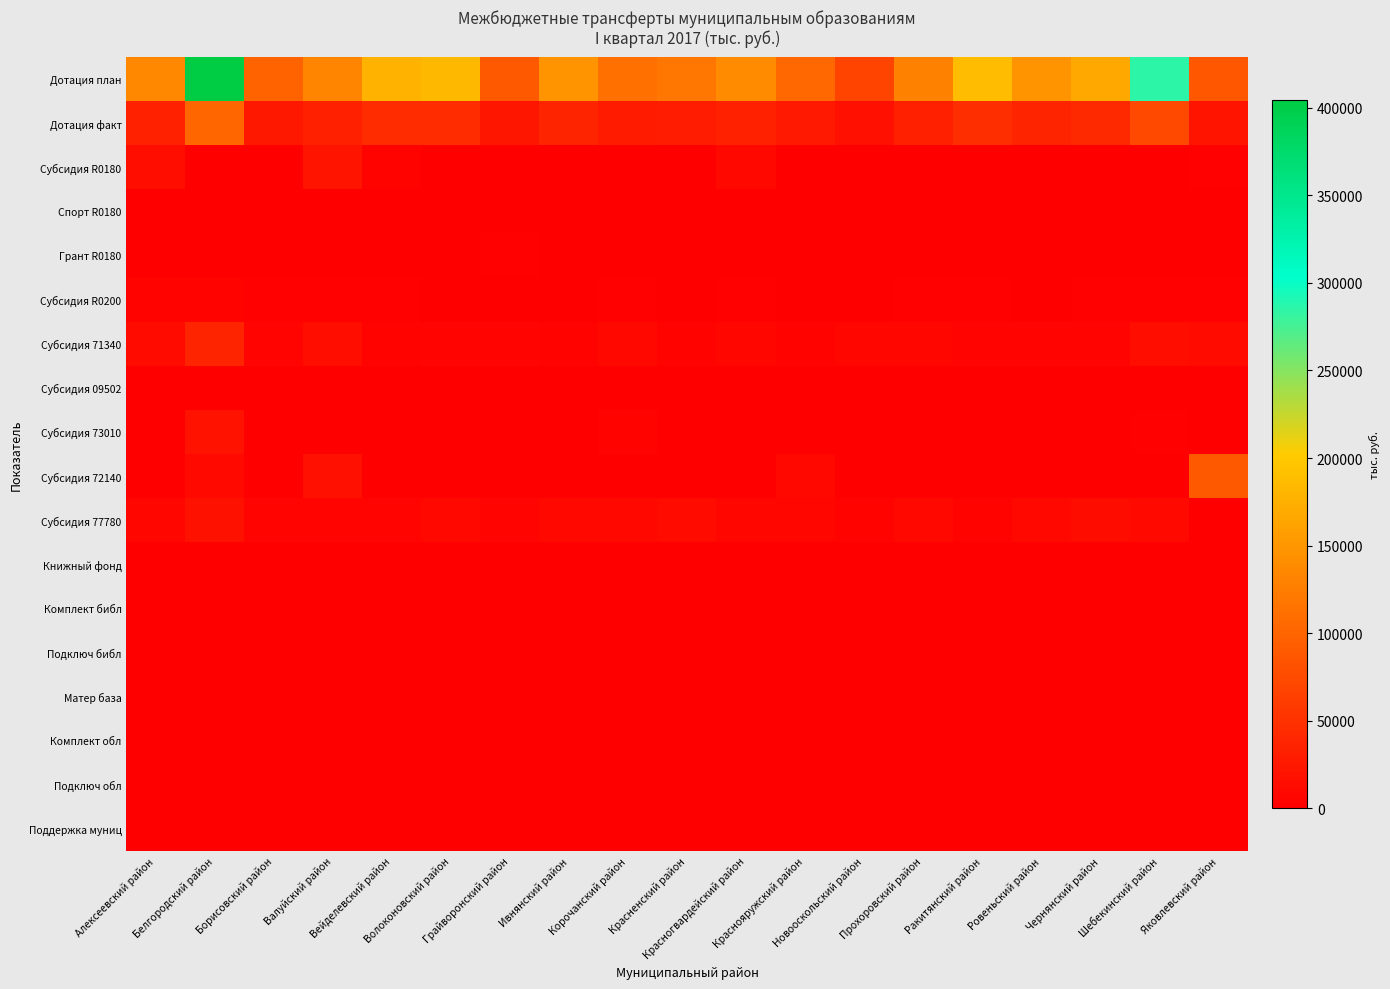

Reading left to right, what are all the values shown in this chart?

Дотация план: Алексеевский район=135062.0	Белгородский район=404707.0	Борисовский район=98284.0	Валуйский район=131706.0	Вейделевский район=177215.0	Волоконовский район=183081.0	Грайворонский район=89991.0	Ивнянский район=147521.0	Корочанский район=111729.0	Красненский район=117188.0	Красногвардейский район=137607.0	Краснояружский район=103869.0	Новооскольский район=68855.0	Прохоровский район=128711.0	Ракитянский район=187331.0	Ровеньский район=146872.0	Чернянский район=168476.0	Шебекинский район=285489.0	Яковлевский район=85501.0
Дотация факт: Алексеевский район=33766.0	Белгородский район=101177.0	Борисовский район=24571.0	Валуйский район=32927.0	Вейделевский район=44304.0	Волоконовский район=45770.0	Грайворонский район=22498.0	Ивнянский район=36880.0	Корочанский район=27932.0	Красненский район=29297.0	Красногвардейский район=34402.0	Краснояружский район=25967.0	Новооскольский район=17214.0	Прохоровский район=32178.0	Ракитянский район=46833.0	Ровеньский район=36718.0	Чернянский район=42119.0	Шебекинский район=71372.0	Яковлевский район=21375.0
Субсидия R0180: Алексеевский район=15595.0	Белгородский район=0.0	Борисовский район=0.0	Валуйский район=20978.0	Вейделевский район=4701.0	Волоконовский район=0.0	Грайворонский район=0.0	Ивнянский район=0.0	Корочанский район=0.0	Красненский район=0.0	Красногвардейский район=8297.0	Краснояружский район=0.0	Новооскольский район=0.0	Прохоровский район=0.0	Ракитянский район=0.0	Ровеньский район=0.0	Чернянский район=0.0	Шебекинский район=0.0	Яковлевский район=1999.0
Спорт R0180: Алексеевский район=0.0	Белгородский район=0.0	Борисовский район=0.0	Валуйский район=0.0	Вейделевский район=0.0	Волоконовский район=0.0	Грайворонский район=0.0	Ивнянский район=0.0	Корочанский район=0.0	Красненский район=0.0	Красногвардейский район=0.0	Краснояружский район=0.0	Новооскольский район=0.0	Прохоровский район=0.0	Ракитянский район=0.0	Ровеньский район=1500.0	Чернянский район=0.0	Шебекинский район=0.0	Яковлевский район=0.0
Грант R0180: Алексеевский район=0.0	Белгородский район=0.0	Борисовский район=0.0	Валуйский район=0.0	Вейделевский район=0.0	Волоконовский район=0.0	Грайворонский район=2001.0	Ивнянский район=0.0	Корочанский район=0.0	Красненский район=0.0	Красногвардейский район=0.0	Краснояружский район=0.0	Новооскольский район=0.0	Прохоровский район=0.0	Ракитянский район=0.0	Ровеньский район=0.0	Чернянский район=0.0	Шебекинский район=0.0	Яковлевский район=0.0
Субсидия R0200: Алексеевский район=3355.0	Белгородский район=3719.0	Борисовский район=2278.0	Валуйский район=1814.0	Вейделевский район=1630.0	Волоконовский район=1289.0	Грайворонский район=688.0	Ивнянский район=1500.0	Корочанский район=2808.0	Красненский район=994.0	Красногвардейский район=2470.0	Краснояружский район=1208.0	Новооскольский район=1164.0	Прохоровский район=1591.0	Ракитянский район=1637.0	Ровеньский район=833.0	Чернянский район=1729.0	Шебекинский район=1815.0	Яковлевский район=2694.0
Субсидия 71340: Алексеевский район=12487.0	Белгородский район=37455.0	Борисовский район=5416.0	Валуйский район=15268.0	Вейделевский район=4306.0	Волоконовский район=5501.0	Грайворонский район=5997.0	Ивнянский район=4419.0	Корочанский район=8281.0	Красненский район=3859.0	Красногвардейский район=7854.0	Краснояружский район=4065.0	Новооскольский район=7213.0	Прохоровский район=7383.0	Ракитянский район=6087.0	Ровеньский район=4785.0	Чернянский район=5722.0	Шебекинский район=14962.0	Яковлевский район=12519.0
Субсидия 09502: Алексеевский район=0.0	Белгородский район=0.0	Борисовский район=0.0	Валуйский район=0.0	Вейделевский район=0.0	Волоконовский район=0.0	Грайворонский район=0.0	Ивнянский район=0.0	Корочанский район=0.0	Красненский район=0.0	Красногвардейский район=0.0	Краснояружский район=0.0	Новооскольский район=0.0	Прохоровский район=0.0	Ракитянский район=0.0	Ровеньский район=0.0	Чернянский район=0.0	Шебекинский район=0.0	Яковлевский район=0.0
Субсидия 73010: Алексеевский район=1262.0	Белгородский район=20232.0	Борисовский район=0.0	Валуйский район=0.0	Вейделевский район=0.0	Волоконовский район=0.0	Грайворонский район=0.0	Ивнянский район=0.0	Корочанский район=4506.0	Красненский район=0.0	Красногвардейский район=0.0	Краснояружский район=0.0	Новооскольский район=0.0	Прохоровский район=0.0	Ракитянский район=0.0	Ровеньский район=0.0	Чернянский район=0.0	Шебекинский район=1802.0	Яковлевский район=564.0
Субсидия 72140: Алексеевский район=0.0	Белгородский район=10077.0	Борисовский район=0.0	Валуйский район=17290.0	Вейделевский район=0.0	Волоконовский район=0.0	Грайворонский район=0.0	Ивнянский район=0.0	Корочанский район=0.0	Красненский район=0.0	Красногвардейский район=0.0	Краснояружский район=7961.0	Новооскольский район=0.0	Прохоровский район=0.0	Ракитянский район=0.0	Ровеньский район=0.0	Чернянский район=0.0	Шебекинский район=0.0	Яковлевский район=88700.0
Субсидия 77780: Алексеевский район=6830.0	Белгородский район=17700.0	Борисовский район=5855.0	Валуйский район=5940.0	Вейделевский район=5014.0	Волоконовский район=7940.0	Грайворонский район=5236.0	Ивнянский район=8027.0	Корочанский район=8646.0	Красненский район=11751.0	Красногвардейский район=7156.0	Краснояружский район=6880.0	Новооскольский район=4092.0	Прохоровский район=9213.0	Ракитянский район=3427.0	Ровеньский район=9311.0	Чернянский район=13777.0	Шебекинский район=10609.0	Яковлевский район=0.0
Книжный фонд: Алексеевский район=330.2	Белгородский район=631.1	Борисовский район=193.8	Валуйский район=180.3	Вейделевский район=84.9	Волоконовский район=170.0	Грайворонский район=12.4	Ивнянский район=160.8	Корочанский район=319.8	Красненский район=191.8	Красногвардейский район=177.3	Краснояружский район=6.2	Новооскольский район=259.2	Прохоровский район=12.0	Ракитянский район=318.1	Ровеньский район=90.9	Чернянский район=340.6	Шебекинский район=270.7	Яковлевский район=175.9
Комплект библ: Алексеевский район=18.0	Белгородский район=33.0	Борисовский район=7.0	Валуйский район=19.0	Вейделевский район=6.0	Волоконовский район=9.0	Грайворонский район=8.0	Ивнянский район=6.0	Корочанский район=11.0	Красненский район=3.0	Красногвардейский район=11.0	Краснояружский район=4.0	Новооскольский район=12.0	Прохоровский район=8.0	Ракитянский район=10.0	Ровеньский район=7.0	Чернянский район=9.0	Шебекинский район=26.0	Яковлевский район=16.0
Подключ библ: Алексеевский район=0.0	Белгородский район=0.0	Борисовский район=0.0	Валуйский район=0.0	Вейделевский район=0.0	Волоконовский район=0.0	Грайворонский район=0.0	Ивнянский район=0.0	Корочанский район=0.0	Красненский район=0.0	Красногвардейский район=0.0	Краснояружский район=0.0	Новооскольский район=0.0	Прохоровский район=53.0	Ракитянский район=0.0	Ровеньский район=0.0	Чернянский район=0.0	Шебекинский район=0.0	Яковлевский район=0.0
Матер база: Алексеевский район=0.0	Белгородский район=505.0	Борисовский район=183.0	Валуйский район=0.0	Вейделевский район=0.0	Волоконовский район=0.0	Грайворонский район=0.0	Ивнянский район=0.0	Корочанский район=0.0	Красненский район=111.0	Красногвардейский район=0.0	Краснояружский район=0.0	Новооскольский район=165.0	Прохоровский район=0.0	Ракитянский район=0.0	Ровеньский район=0.0	Чернянский район=251.0	Шебекинский район=0.0	Яковлевский район=0.0
Комплект обл: Алексеевский район=9.2	Белгородский район=17.1	Борисовский район=3.8	Валуйский район=9.8	Вейделевский район=2.9	Волоконовский район=4.6	Грайворонский район=4.4	Ивнянский район=3.3	Корочанский район=5.8	Красненский район=1.8	Красногвардейский район=5.5	Краснояружский район=2.2	Новооскольский район=6.2	Прохоровский район=4.0	Ракитянский район=5.1	Ровеньский район=3.5	Чернянский район=4.6	Шебекинский район=13.3	Яковлевский район=8.4
Подключ обл: Алексеевский район=0.0	Белгородский район=0.0	Борисовский район=0.0	Валуйский район=0.0	Вейделевский район=0.0	Волоконовский район=0.0	Грайворонский район=0.0	Ивнянский район=0.0	Корочанский район=0.0	Красненский район=0.0	Красногвардейский район=0.0	Краснояружский район=0.0	Новооскольский район=0.0	Прохоровский район=0.0	Ракитянский район=0.0	Ровеньский район=0.0	Чернянский район=0.0	Шебекинский район=0.0	Яковлевский район=0.0
Поддержка муниц: Алексеевский район=103.0	Белгородский район=0.0	Борисовский район=0.0	Валуйский район=0.0	Вейделевский район=0.0	Волоконовский район=0.0	Грайворонский район=0.0	Ивнянский район=0.0	Корочанский район=0.0	Красненский район=0.0	Красногвардейский район=0.0	Краснояружский район=0.0	Новооскольский район=0.0	Прохоровский район=0.0	Ракитянский район=0.0	Ровеньский район=51.5	Чернянский район=0.0	Шебекинский район=0.0	Яковлевский район=51.5